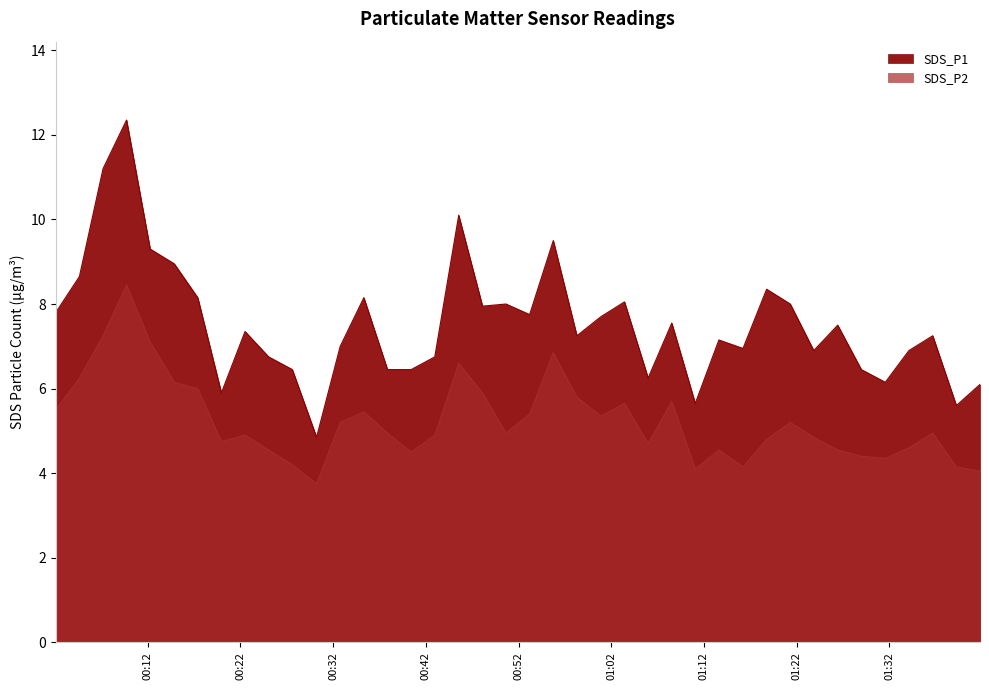

Rank the series by their maximum value, from highest to lowest.

SDS_P1, SDS_P2